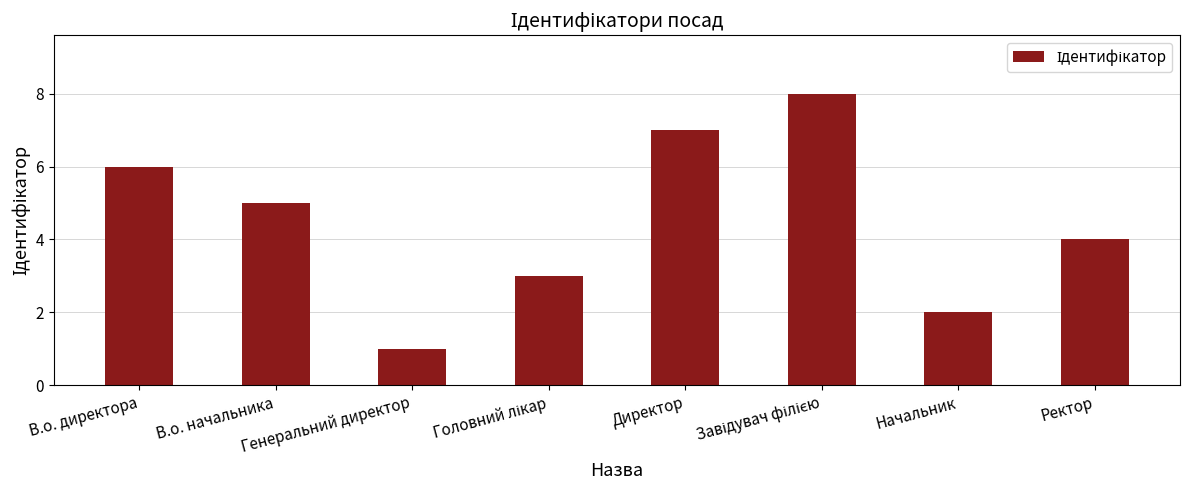

What is the approximate value at Директор?

7